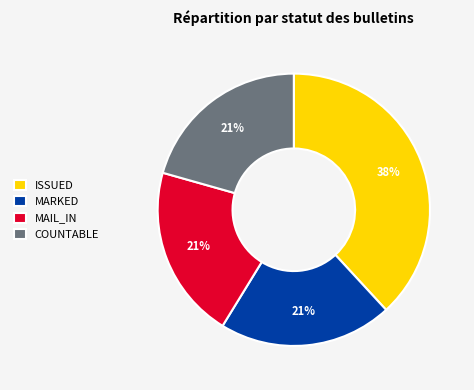

What is the largest slice in the pie chart?

ISSUED